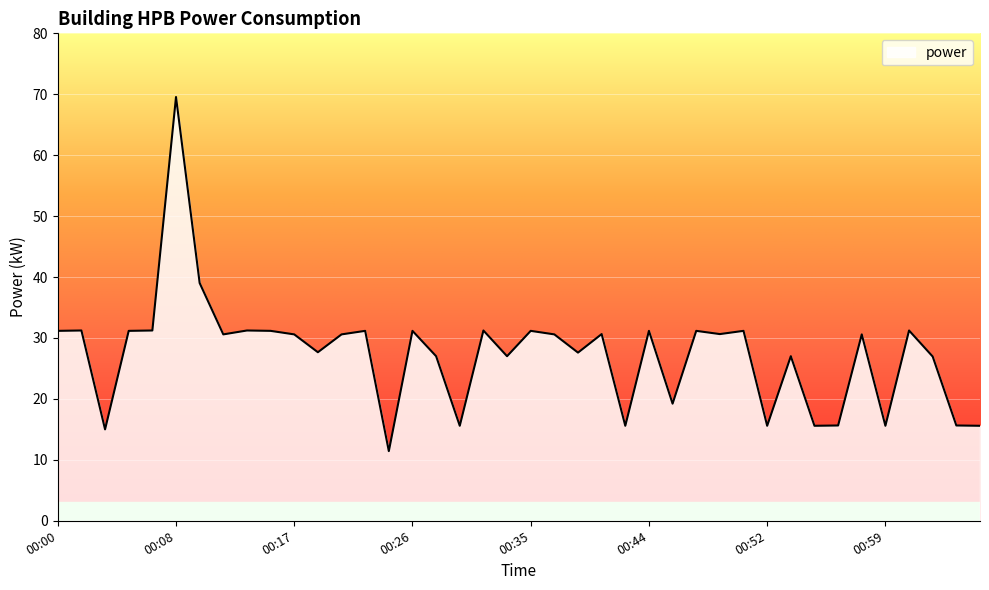

What is the difference between the maximum and minimum values?

58.1